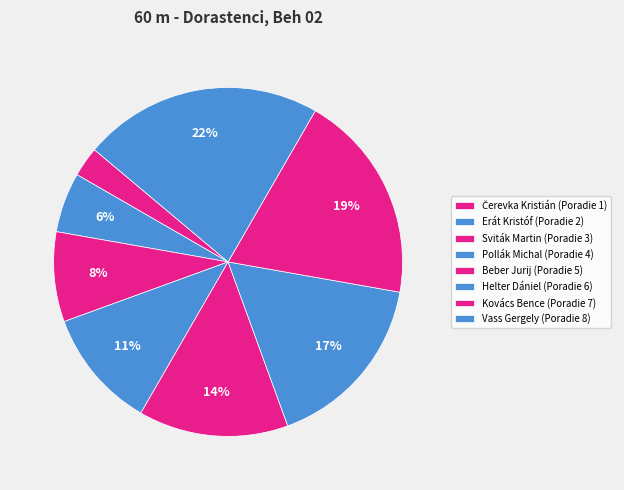

Count the number of slices in the pie.

8